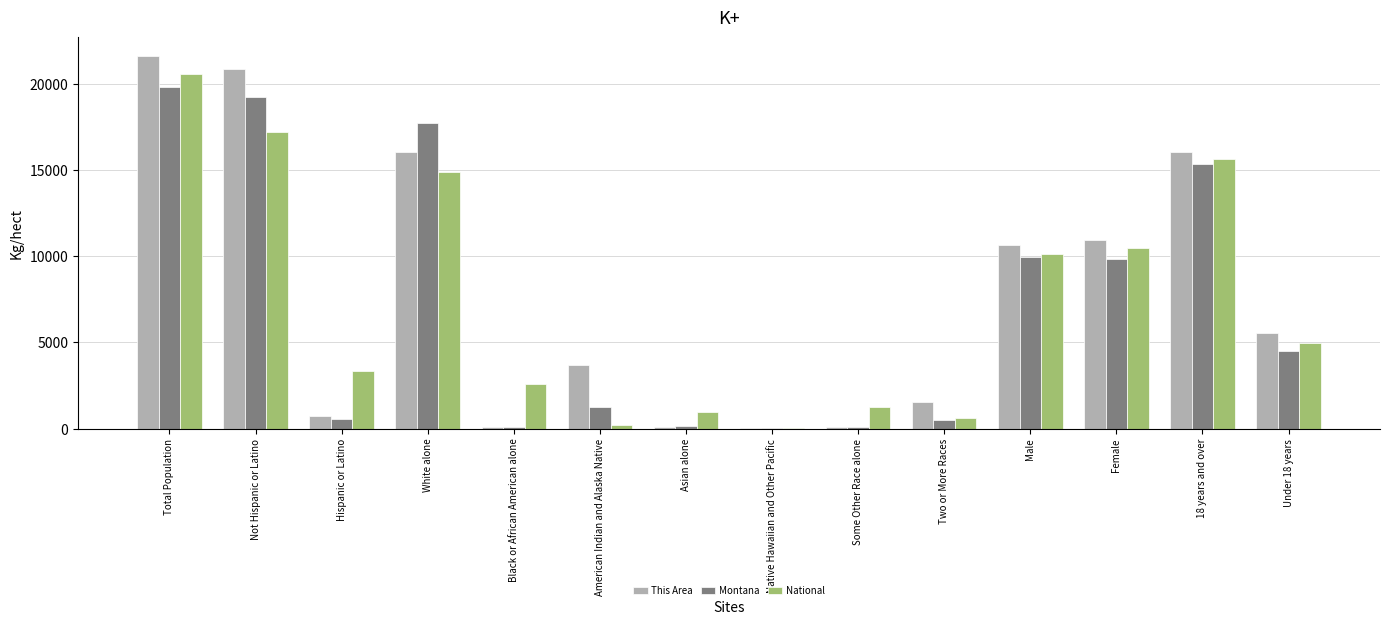

How many groups of bars are there?

14